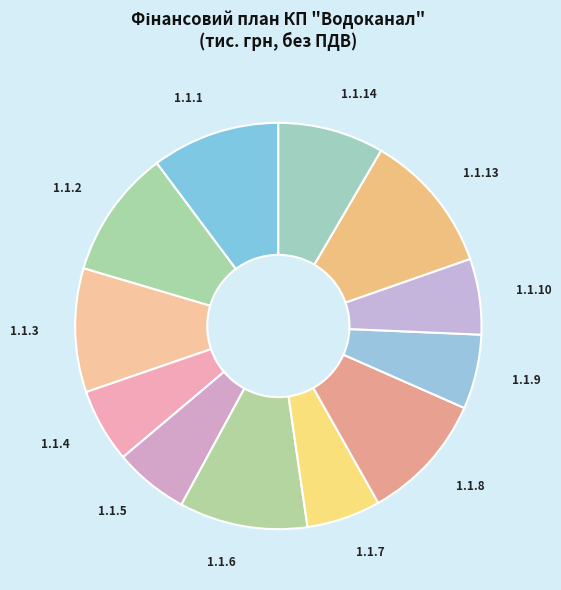

Does 1.1.4 account for over 50% of the chart?

No